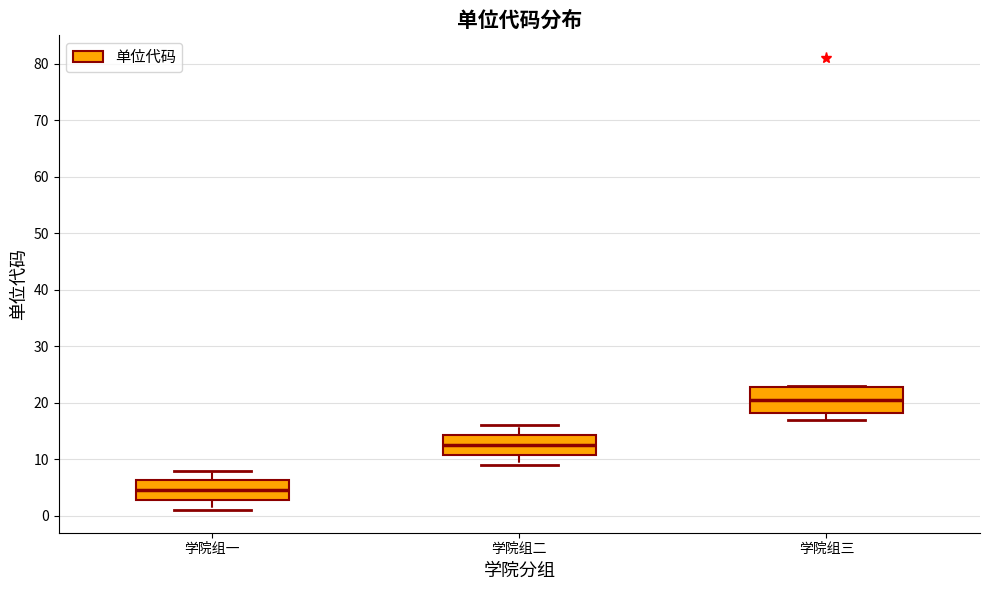

Reading left to right, transcribe this box plot: for each box, give where its median line is, the range the box spans, and where its two whiskers end, as read against the y-axis. The values are not printed on the chart, so give them approximately, as read against the axis.

学院组一: median 5, box 3 to 6, whiskers 1 to 8
学院组二: median 13, box 11 to 14, whiskers 9 to 16
学院组三: median 21, box 18 to 23, whiskers 17 to 23